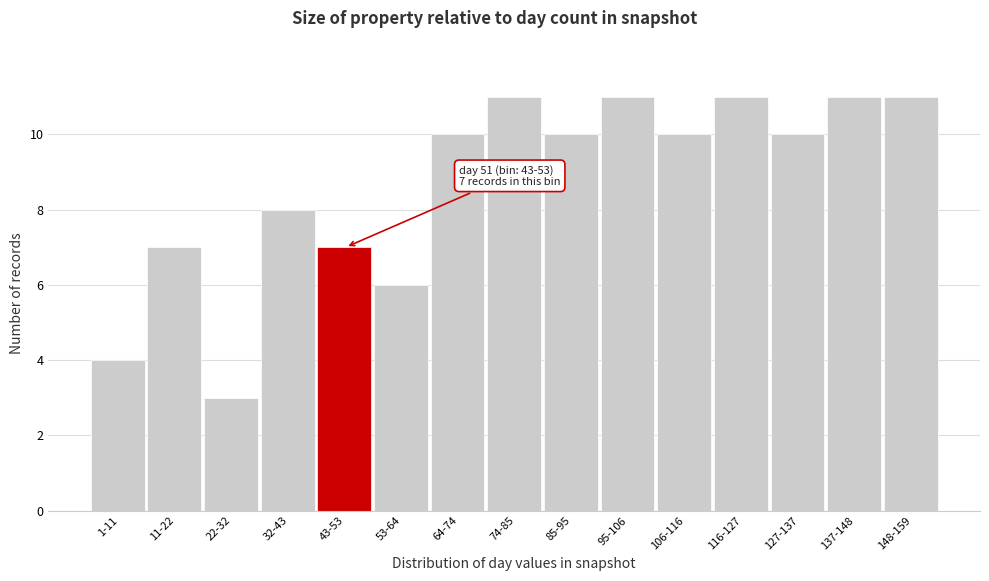

Reading left to right, what are all the values shown in this chart?

4	7	3	8	7	6	10	11	10	11	10	11	10	11	11